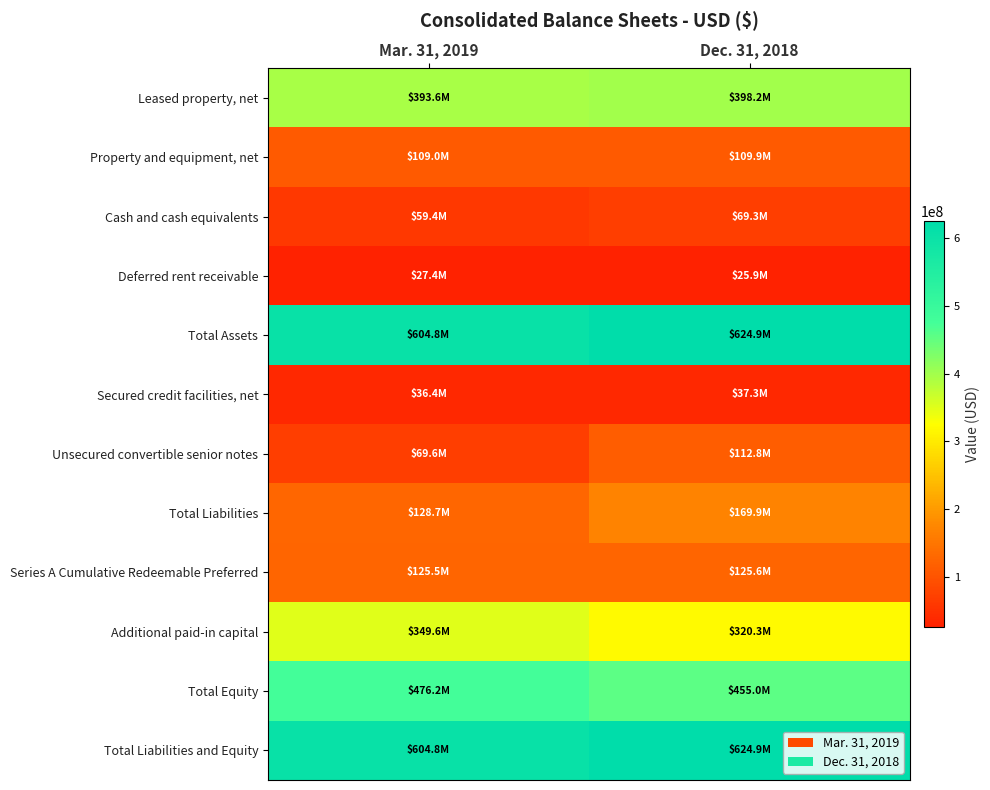

Reading left to right, list all the values displayed in this chart.

Leased property, net: Mar. 31, 2019=393571456	Dec. 31, 2018=398214355
Property and equipment, net: Mar. 31, 2019=109028665	Dec. 31, 2018=109881552
Cash and cash equivalents: Mar. 31, 2019=59361398	Dec. 31, 2018=69287177
Deferred rent receivable: Mar. 31, 2019=27391780	Dec. 31, 2018=25942755
Total Assets: Mar. 31, 2019=604832368	Dec. 31, 2018=624883180
Secured credit facilities, net: Mar. 31, 2019=36392314	Dec. 31, 2018=37261109
Unsecured convertible senior notes: Mar. 31, 2019=69572850	Dec. 31, 2018=112777271
Total Liabilities: Mar. 31, 2019=128653560	Dec. 31, 2018=169871875
Series A Cumulative Redeemable Preferred: Mar. 31, 2019=125493175	Dec. 31, 2018=125555675
Additional paid-in capital: Mar. 31, 2019=349570656	Dec. 31, 2018=320295969
Total Equity: Mar. 31, 2019=476178808	Dec. 31, 2018=455011305
Total Liabilities and Equity: Mar. 31, 2019=604832368	Dec. 31, 2018=624883180